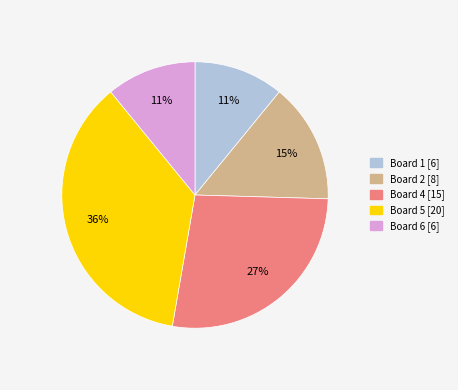

Is there any slice that represents more than half of the pie?

No